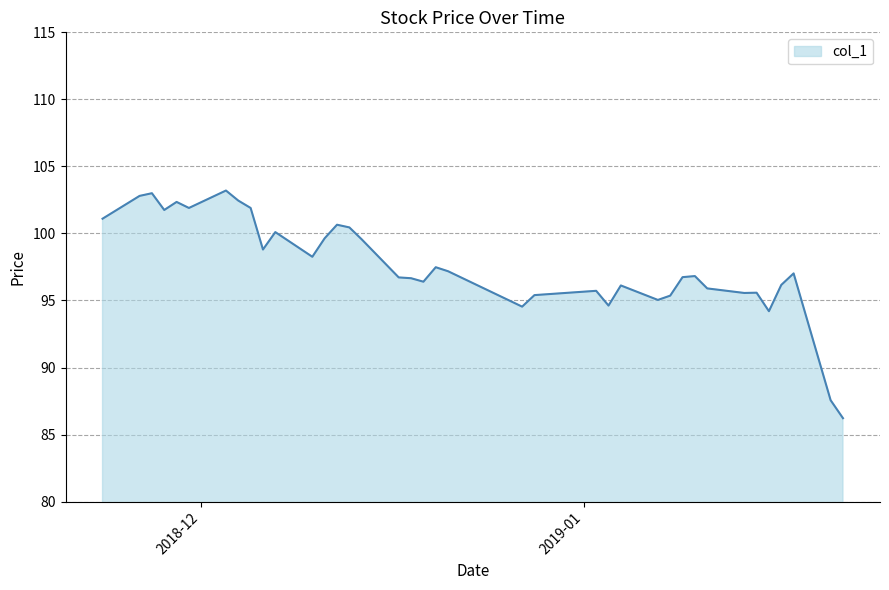

What is the difference between the maximum and minimum values?

17.0